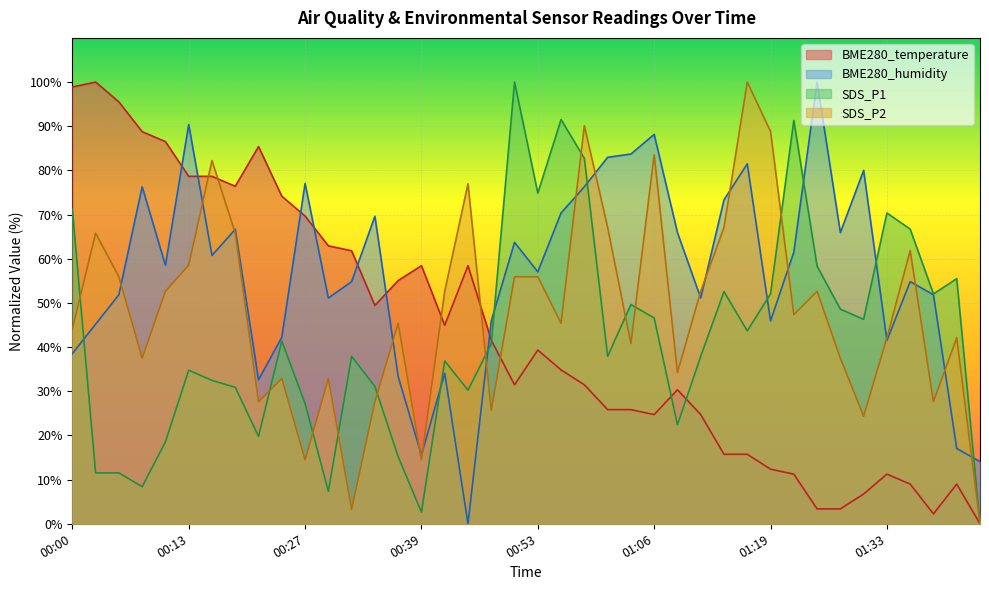

Rank the categories by BME280_humidity value from lowest to highest.

00:45, 01:43, 00:39, 01:41, 00:21, 00:37, 00:42, 00:00, 01:33, 00:24, 00:03, 00:47, 01:19, 00:29, 01:11, 00:05, 01:38, 00:32, 01:36, 00:53, 00:10, 00:16, 01:22, 00:50, 01:09, 01:28, 00:19, 00:34, 00:55, 01:14, 00:08, 00:58, 00:27, 01:31, 01:16, 01:00, 01:03, 01:06, 00:13, 01:26